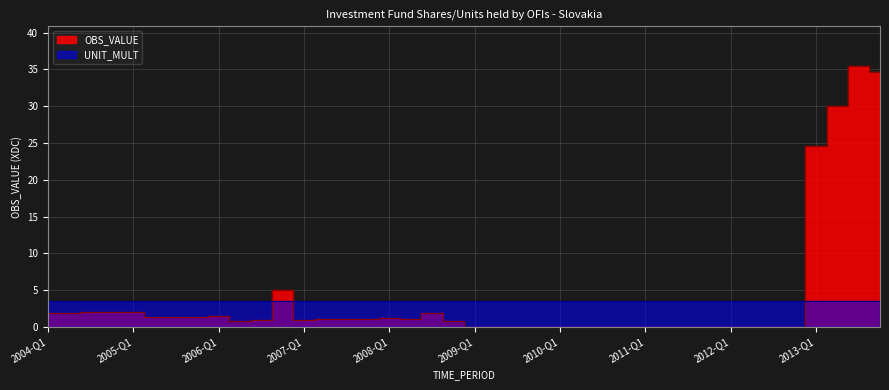

How many interior local valleys (lower than both neighbors) does the data have?

6